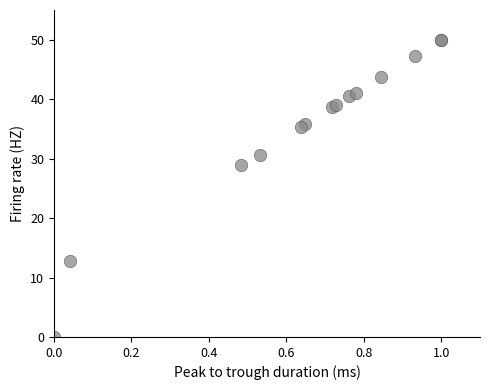

What Y value in the scatter plot is closest to 25?

28.9